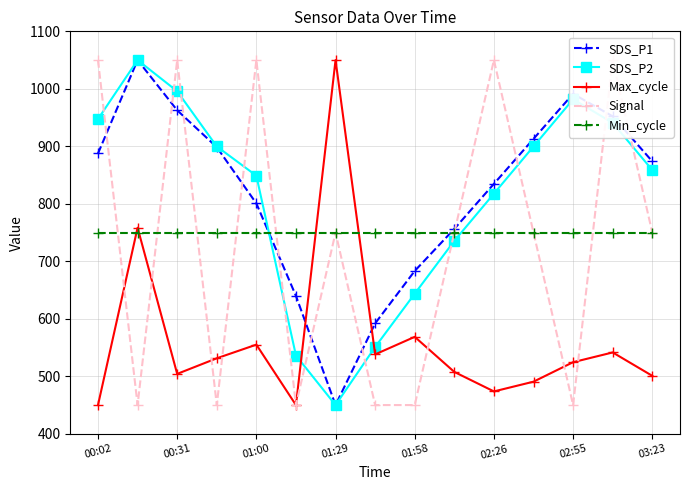

At which label does SDS_P1 reach its minimum?

01:29